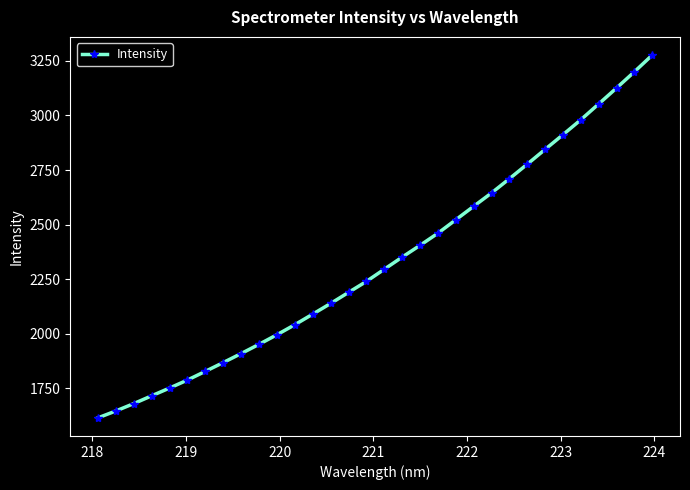

What is the difference between the maximum and minimum values?

1661.1